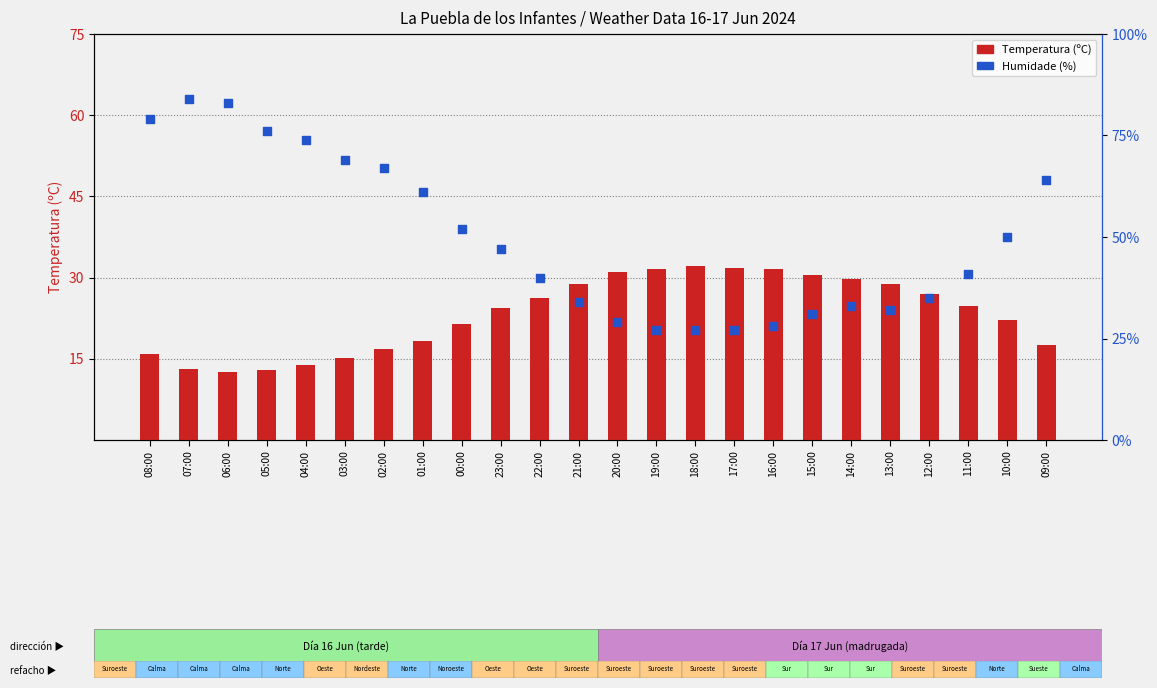

What is the total value across all series at 13:00?

60.9